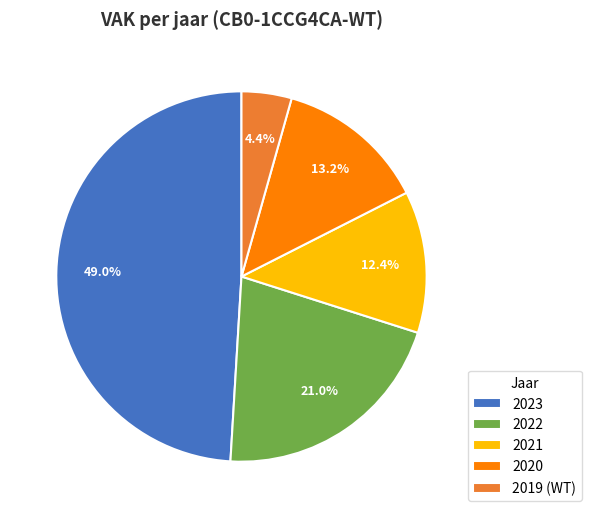

What is the ratio of the value at 2021 to the value at 2022?

0.6